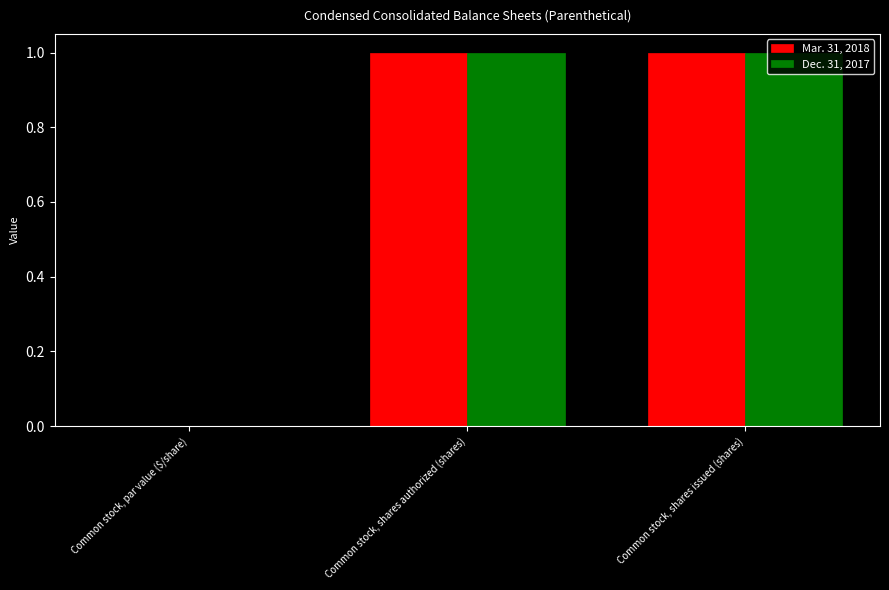

Is the value of Dec. 31, 2017 at Common stock, shares authorized (shares) greater than the value of Mar. 31, 2018 at Common stock, par value ($/share)?

Yes